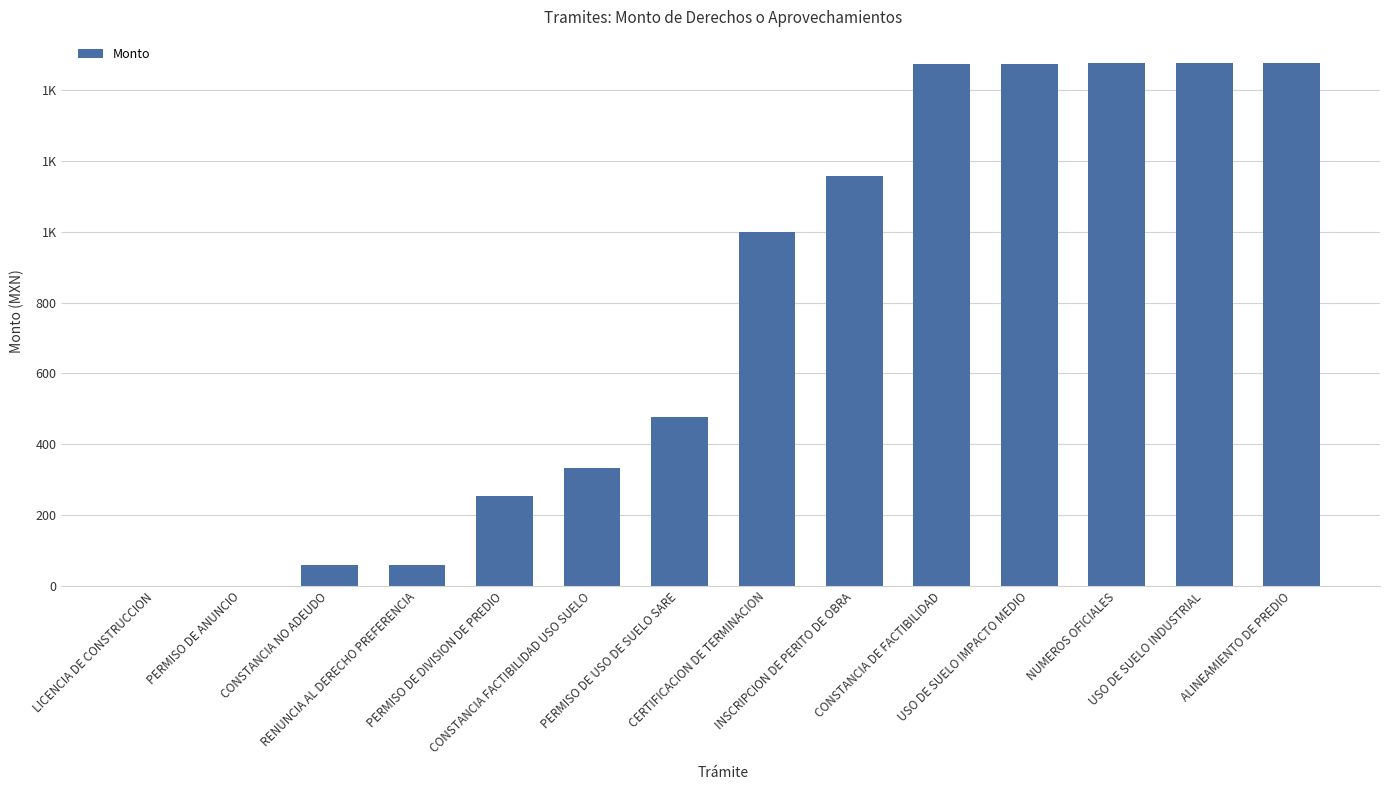

What is the difference between the values at ALINEAMIENTO DE PREDIO and CONSTANCIA DE FACTIBILIDAD?

4.0